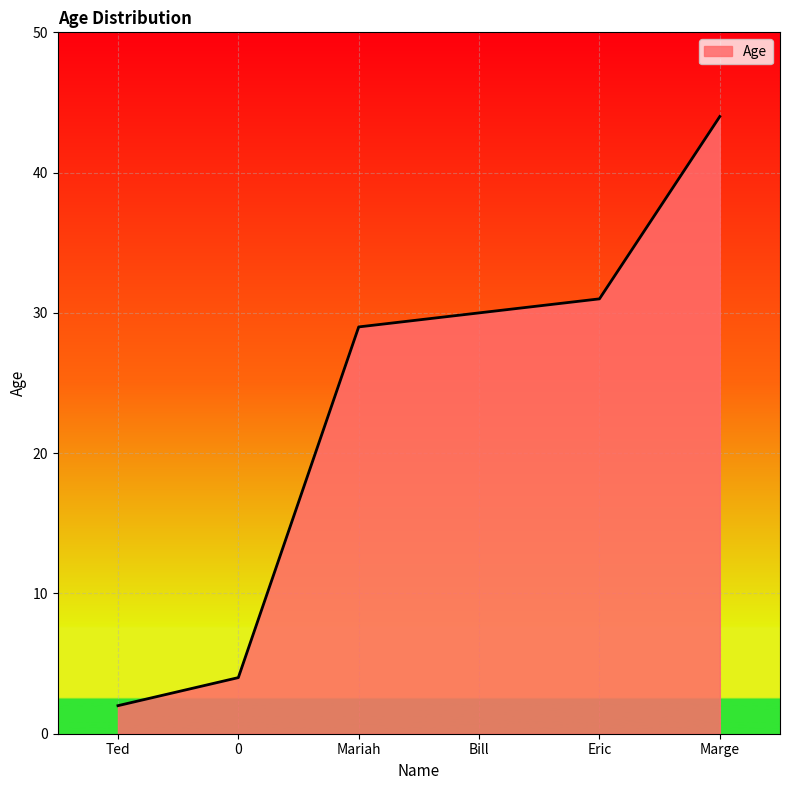

Rank the categories by value from highest to lowest.

Marge, Eric, Bill, Mariah, 0, Ted